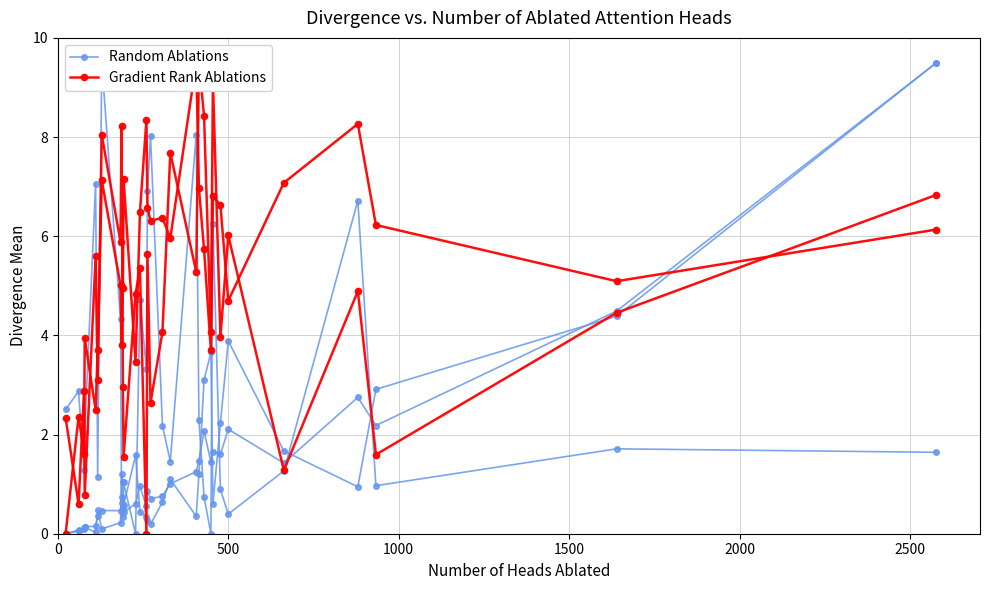

The value of Random Ablations at 3000 is 0.2. True or false?

False